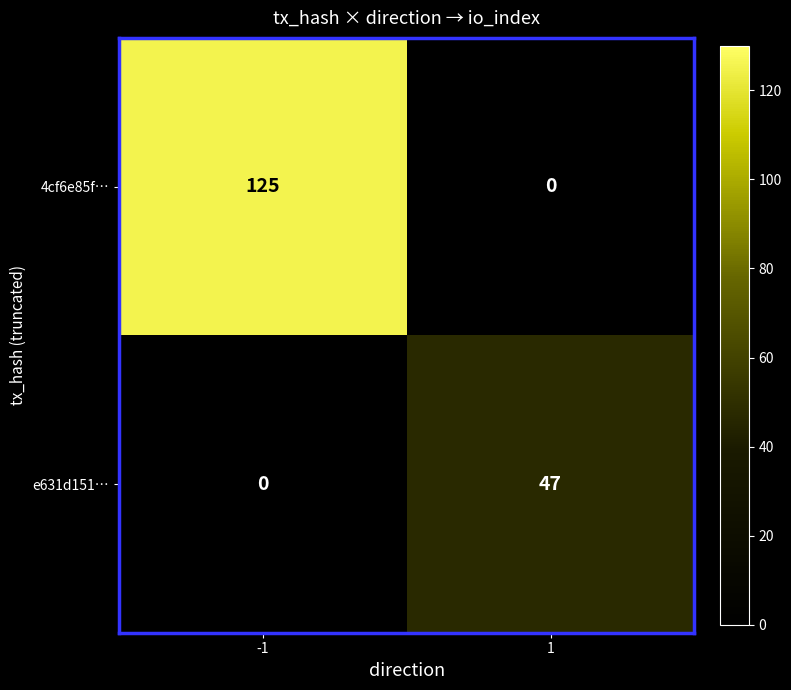

What is the difference between the maximum and minimum values in the 4cf6e85f… series?

125